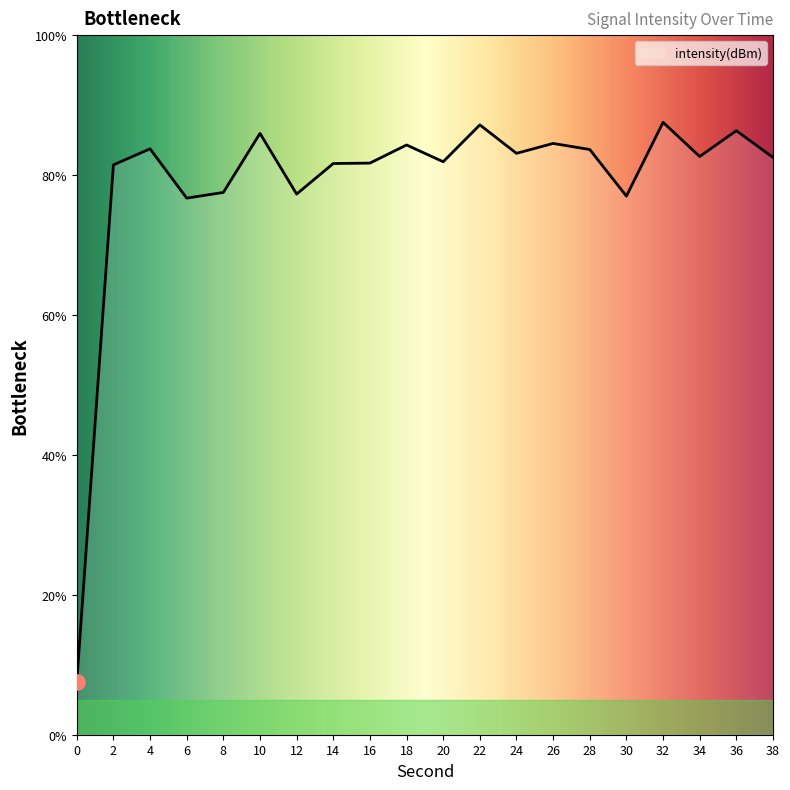

What is the ratio of the value at 30 to the value at 24?

0.9